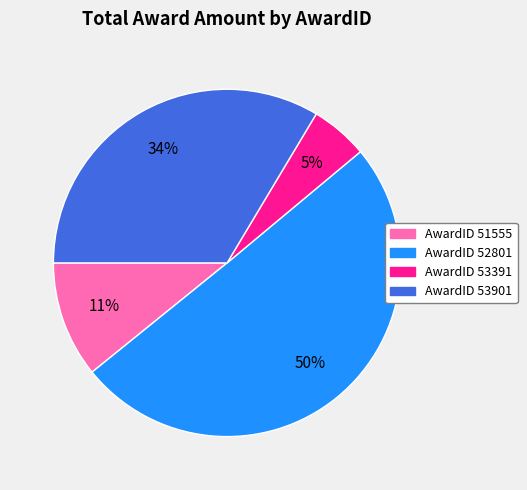

What is the smallest slice in the pie chart?

AwardID 53391